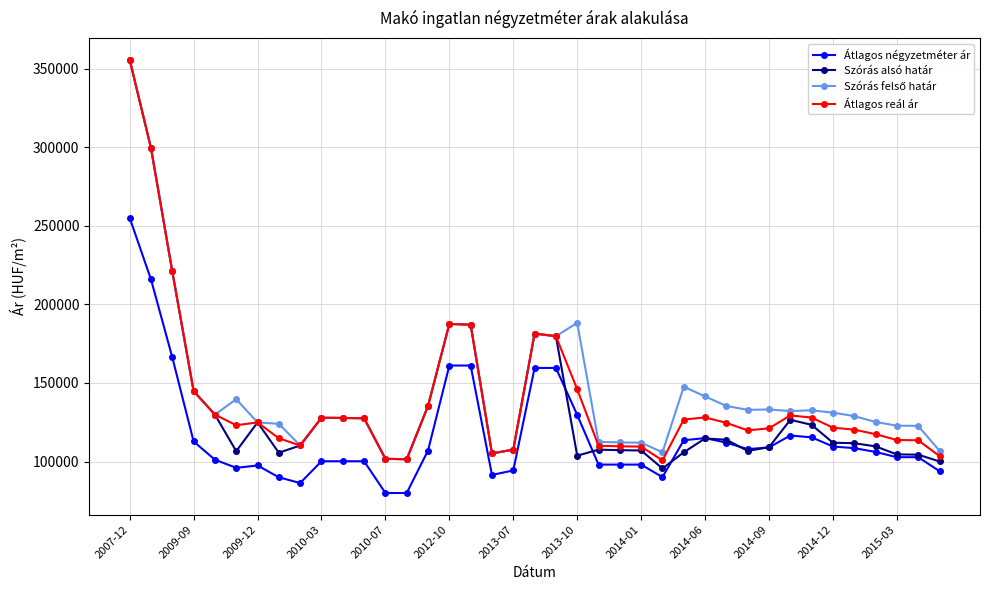

Which series has the widest spread of values?

Szórás alsó határ